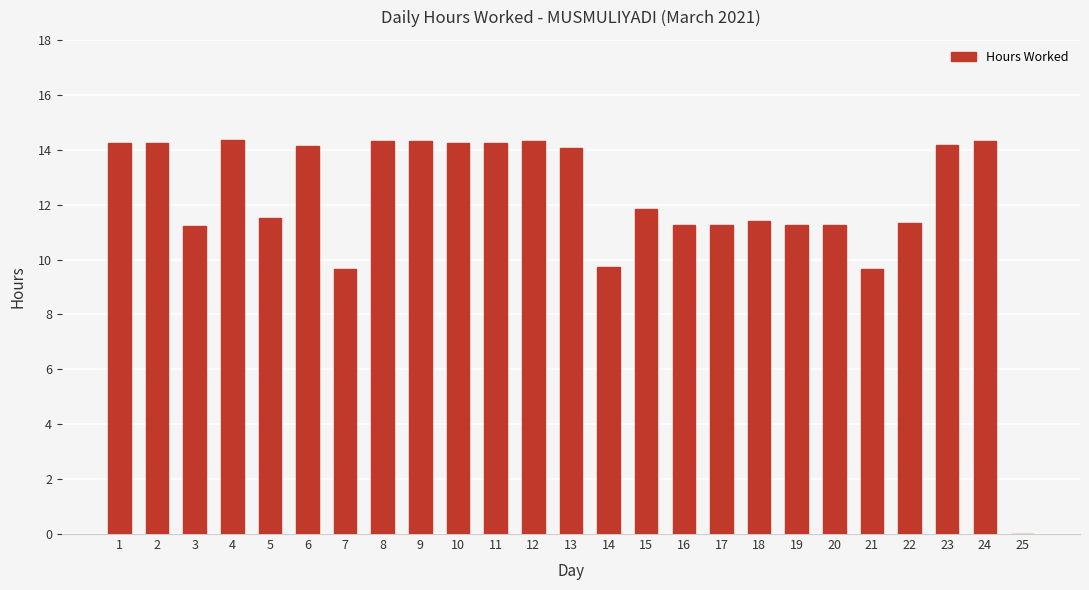

Approximately how many times larger is the value at 23 compared to 8?

1.0